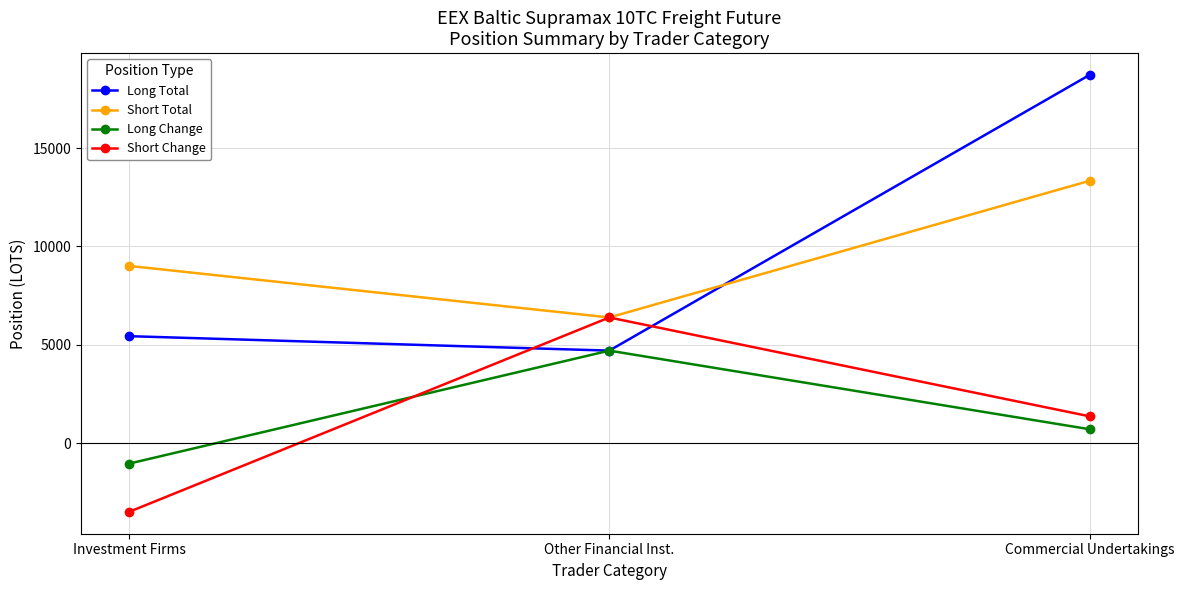

What is the total value across all series at Other Financial Inst.?

22179.3